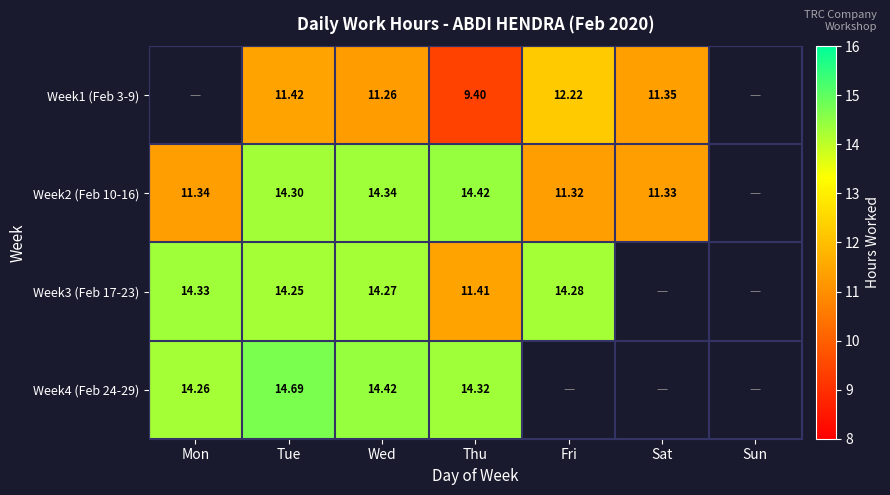

How many values in Week3 (Feb 17-23) are above zero?

5